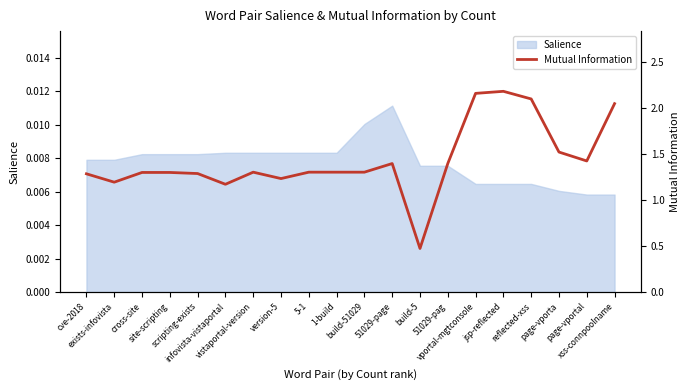

What is the sum of the values at site-scripting and xss-connpoolname?

3.3